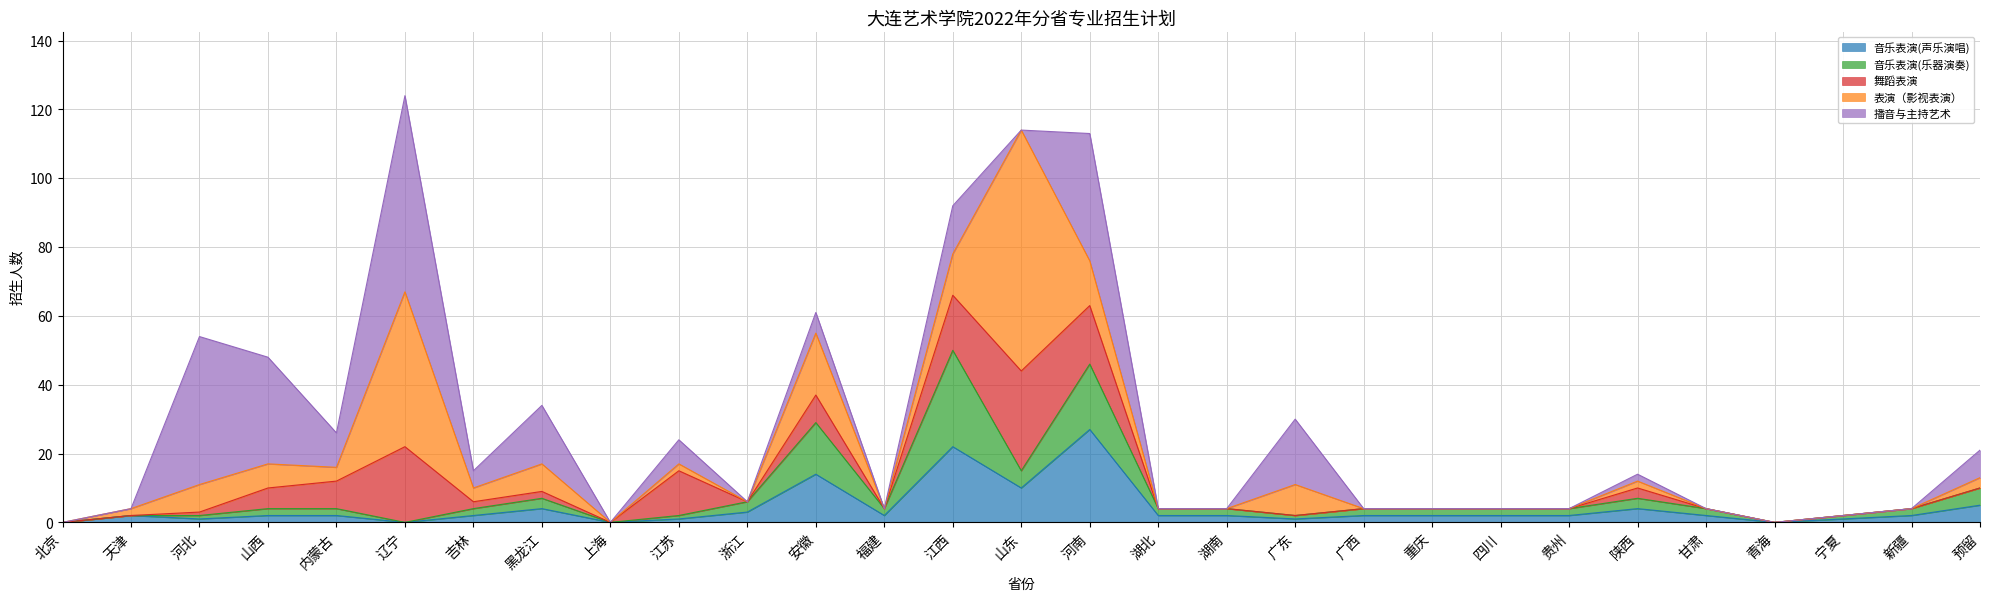

What position from the left is 天津?

2